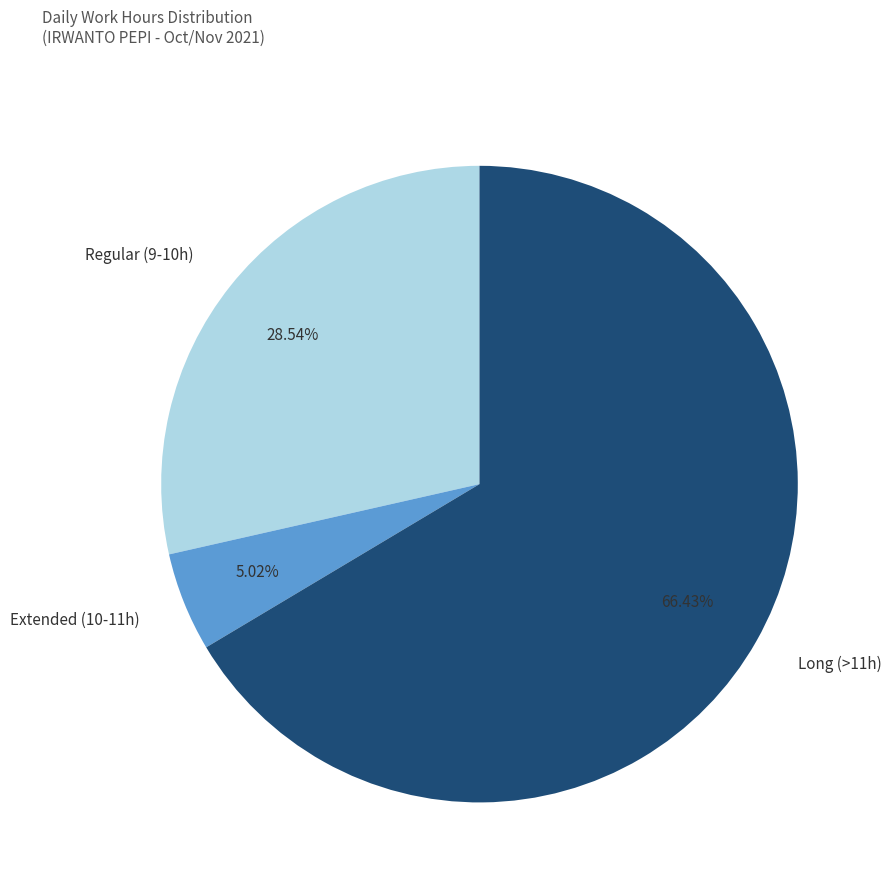

Do Long (>11h) and Regular (9-10h) together represent more than half of the pie?

Yes